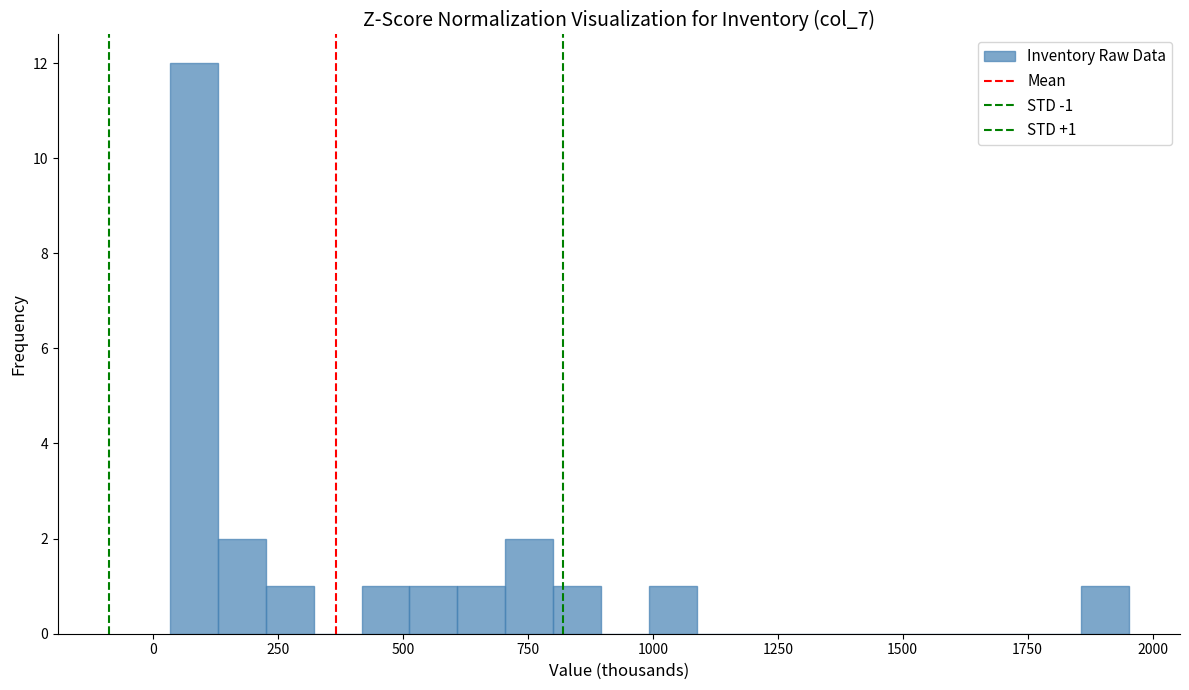

Around what value on the x-axis is the tallest bar? Give the approximate position of its centre, as read against the axis.

100